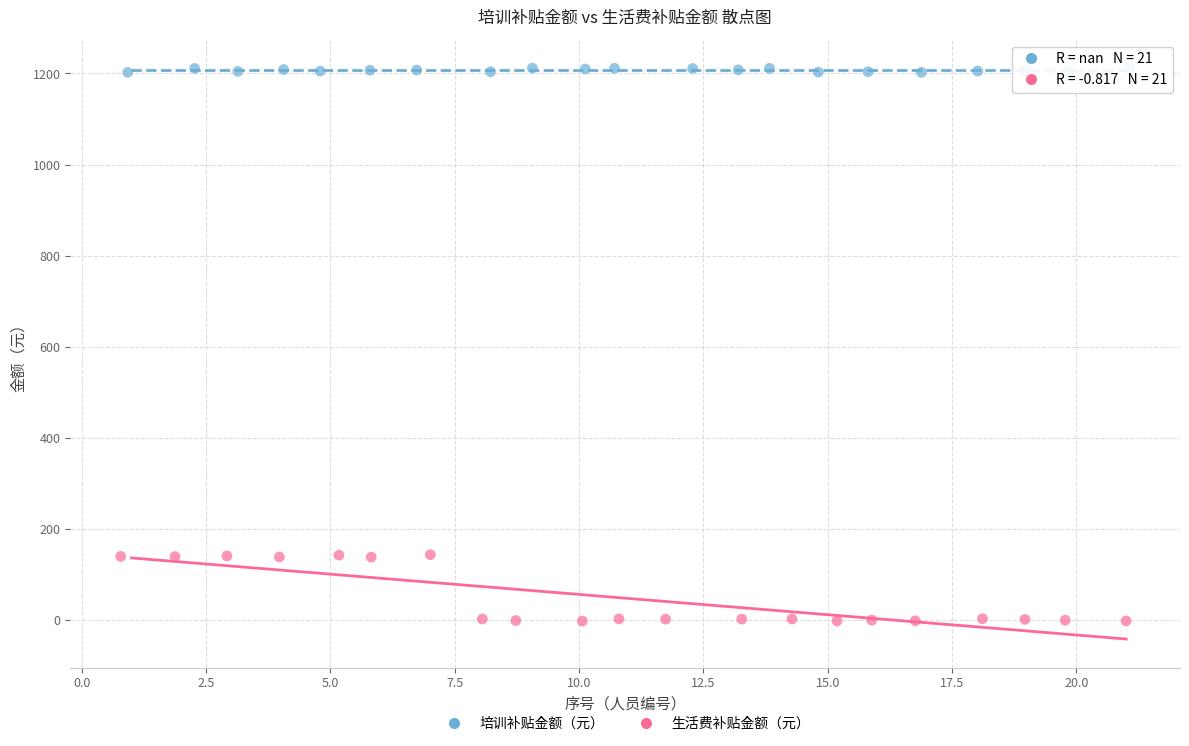

Which series has the largest Y range (max minus min)?

生活费补贴金额（元）